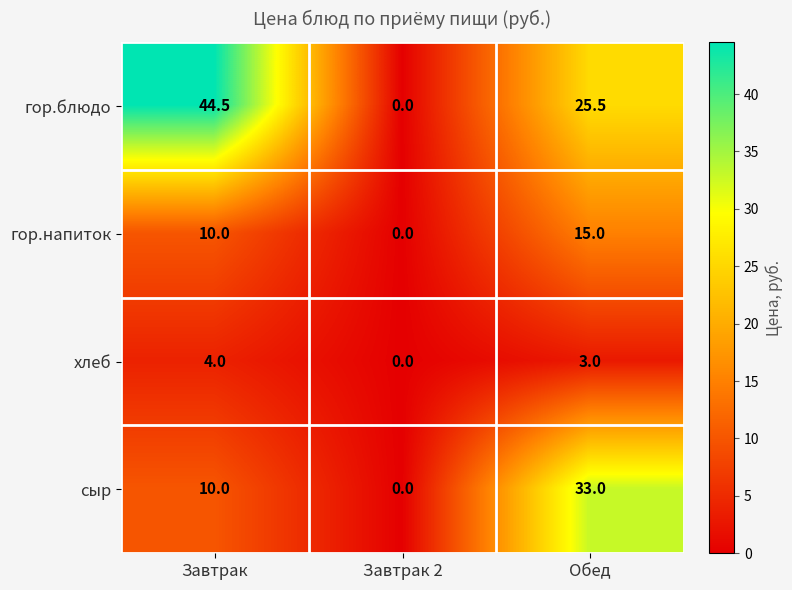

What is the spread (max minus min) of values at Обед?

30.0